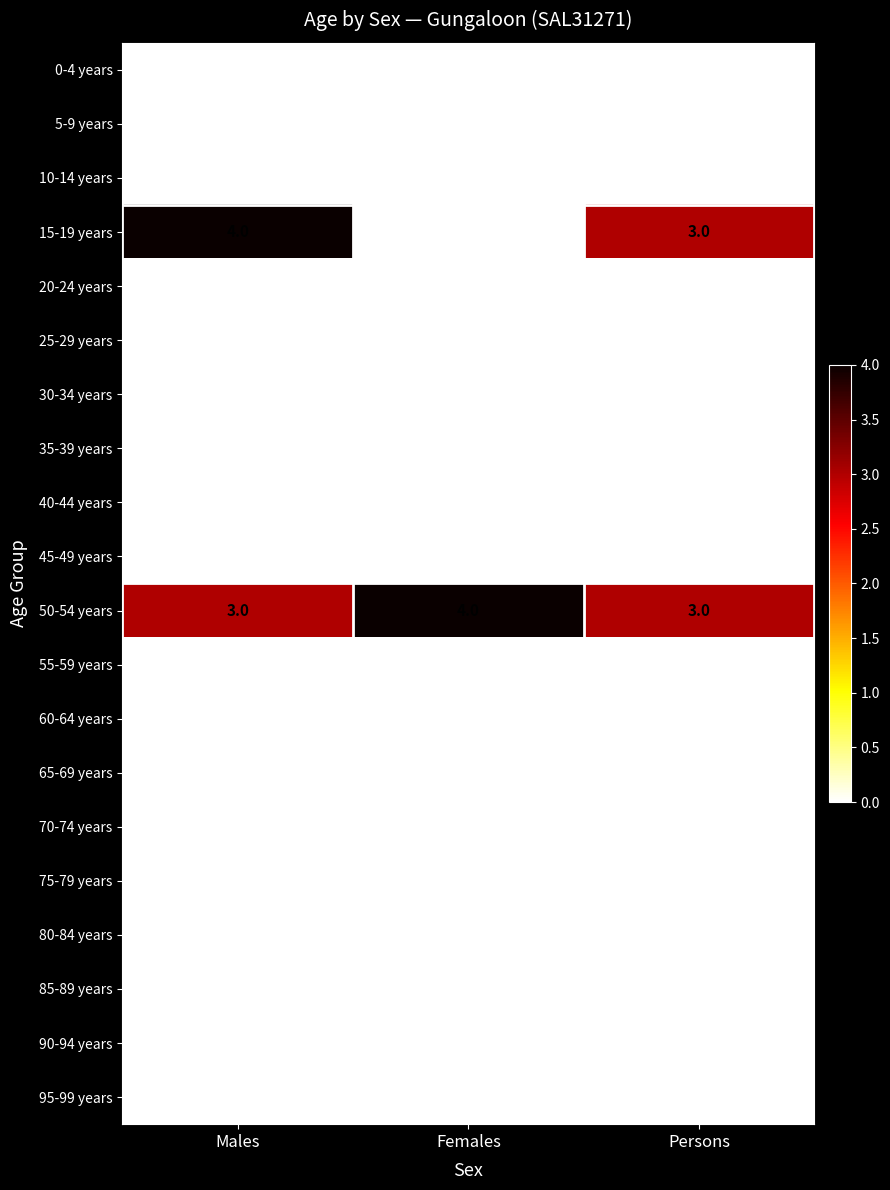

What is the total value across all series at Persons?

6